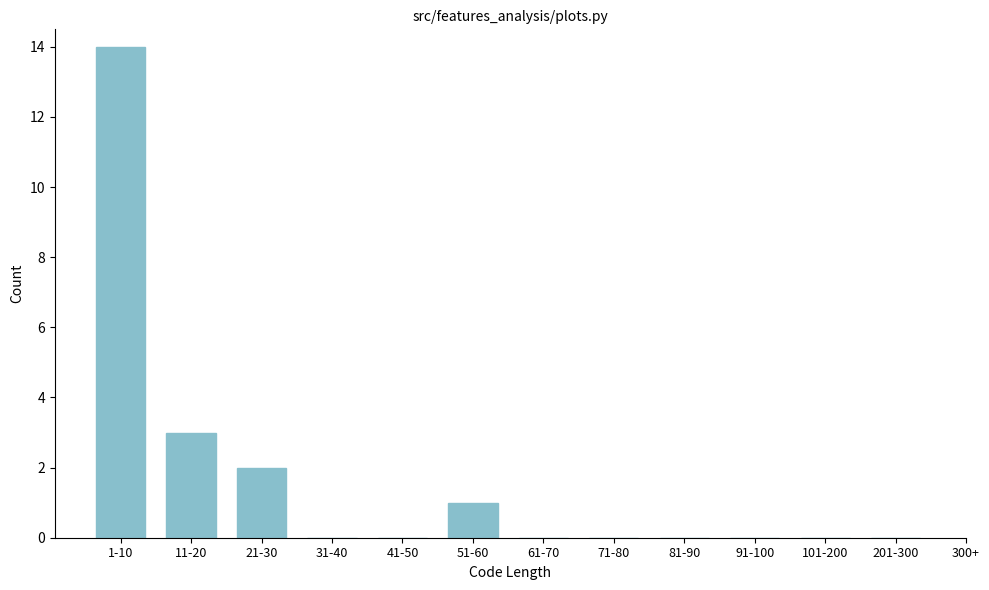

Reading left to right, transcribe all the data shown in this chart.

1-10=14	11-20=3	21-30=2	31-40=0	41-50=0	51-60=1	61-70=0	71-80=0	81-90=0	91-100=0	101-200=0	201-300=0